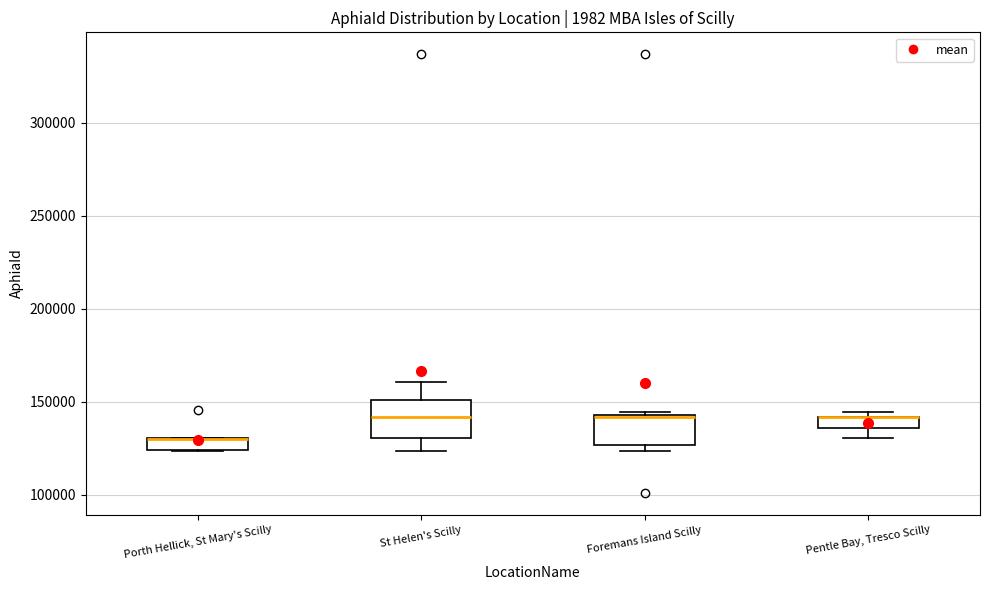

Where is the lower edge of the box for Foremans Island Scilly on the y-axis? The values are not printed on the chart, so give them approximately, as read against the axis.

125000